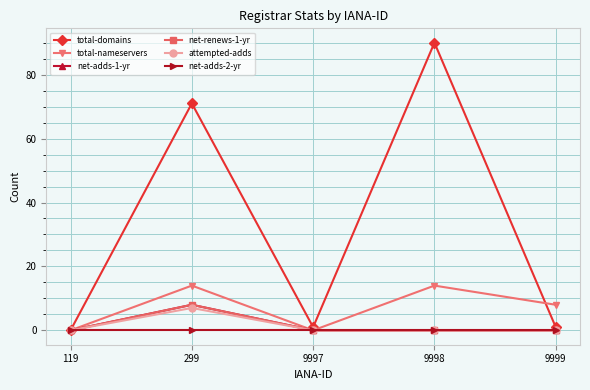

List the series in order of their peak value, lowest first.

net-adds-2-yr, attempted-adds, net-adds-1-yr, net-renews-1-yr, total-nameservers, total-domains